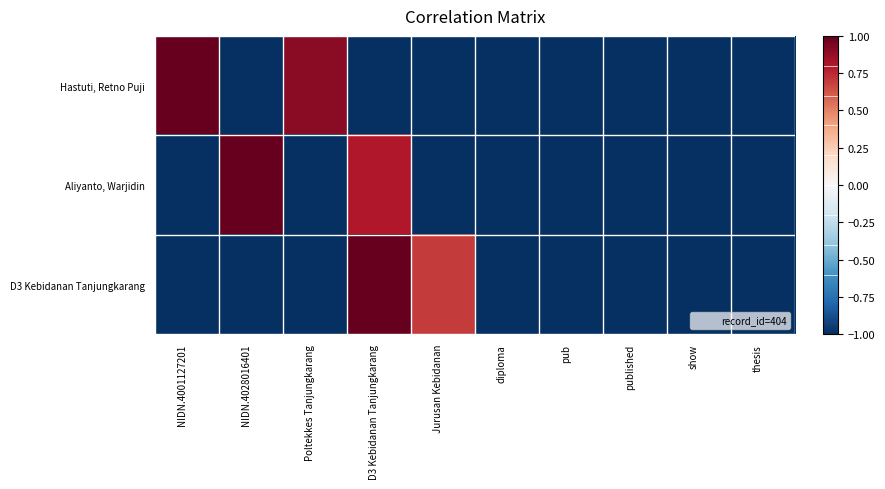

Reading right to left, extract all data points from this chart.

Hastuti, Retno Puji: thesis=-1.0	show=-1.0	published=-1.0	pub=-1.0	diploma=-1.0	Jurusan Kebidanan=-1.0	D3 Kebidanan Tanjungkarang=-1.0	Poltekkes Tanjungkarang=0.9	NIDN.4028016401=-1.0	NIDN.4001127201=1.0
Aliyanto, Warjidin: thesis=-1.0	show=-1.0	published=-1.0	pub=-1.0	diploma=-1.0	Jurusan Kebidanan=-1.0	D3 Kebidanan Tanjungkarang=0.8	Poltekkes Tanjungkarang=-1.0	NIDN.4028016401=1.0	NIDN.4001127201=-1.0
D3 Kebidanan Tanjungkarang: thesis=-1.0	show=-1.0	published=-1.0	pub=-1.0	diploma=-1.0	Jurusan Kebidanan=0.7	D3 Kebidanan Tanjungkarang=1.0	Poltekkes Tanjungkarang=-1.0	NIDN.4028016401=-1.0	NIDN.4001127201=-1.0